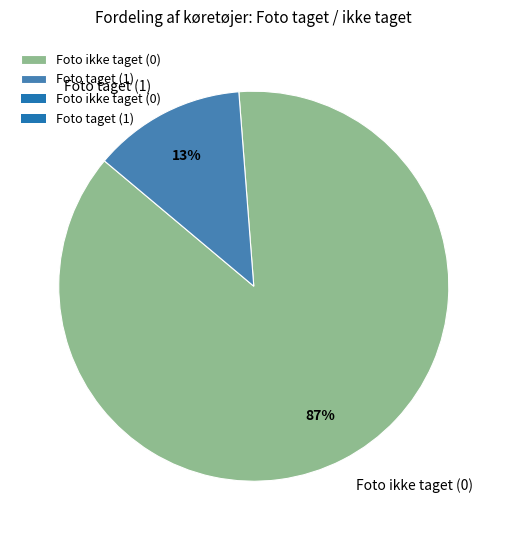

What is the largest slice in the pie chart?

Foto ikke taget (0)